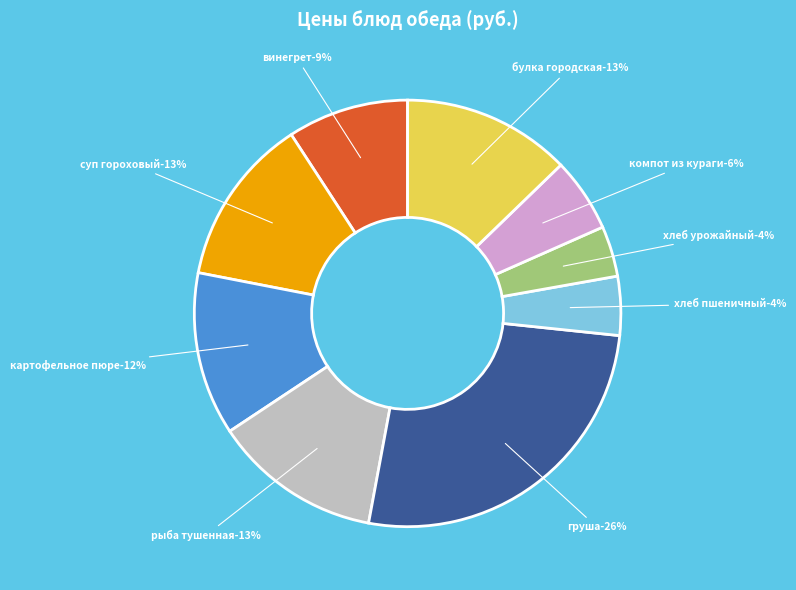

Combined, what portion of the pie is рыба тушенная в томате с овощами and суп гороховый?

25.5%